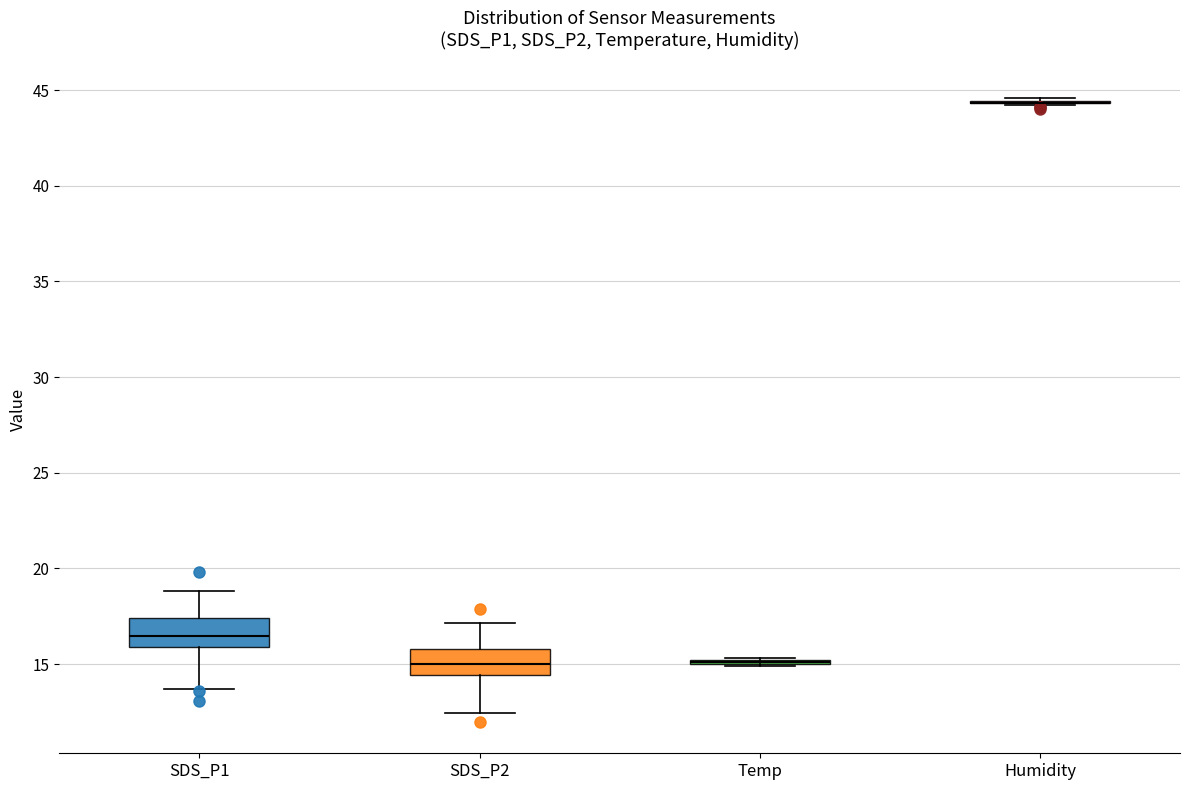

Where is the lower edge of the box for SDS_P2 on the y-axis? The values are not printed on the chart, so give them approximately, as read against the axis.

14.5